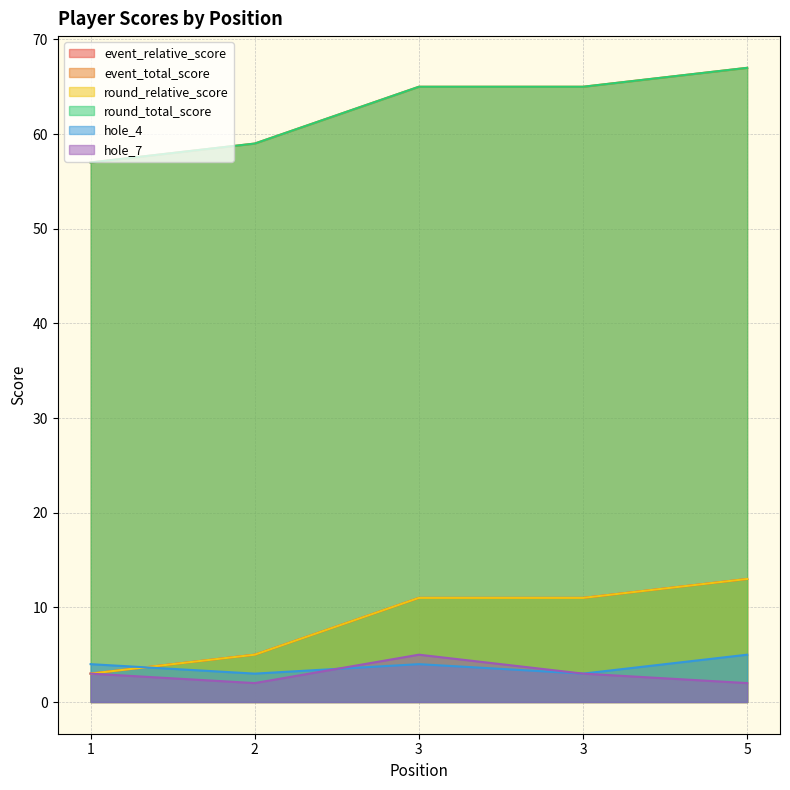

What is the approximate value of hole_7 at 1?

3